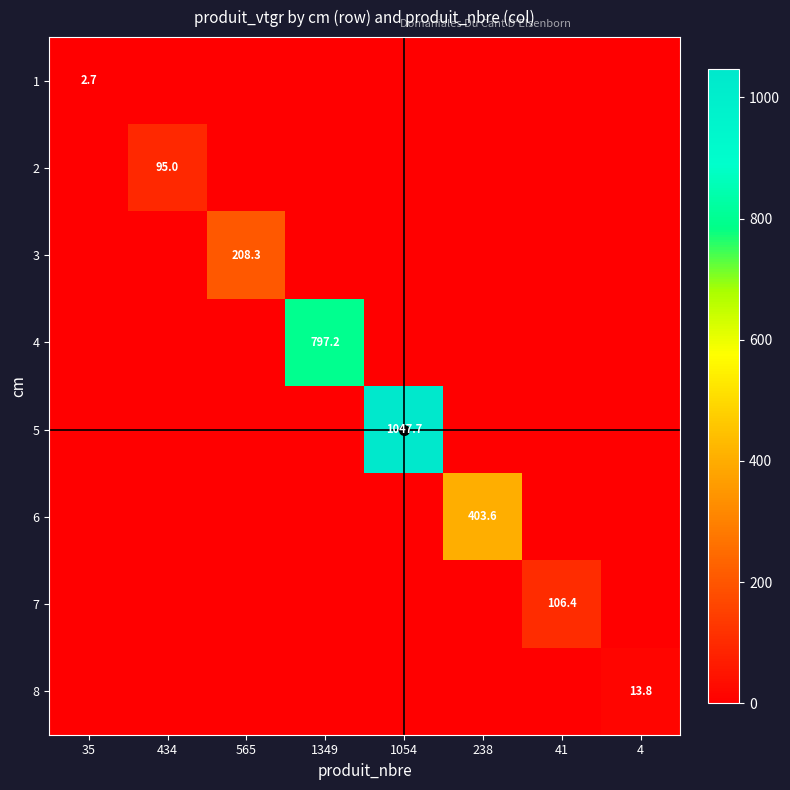

The 3 series shows 208.3 at 565. True or false?

True